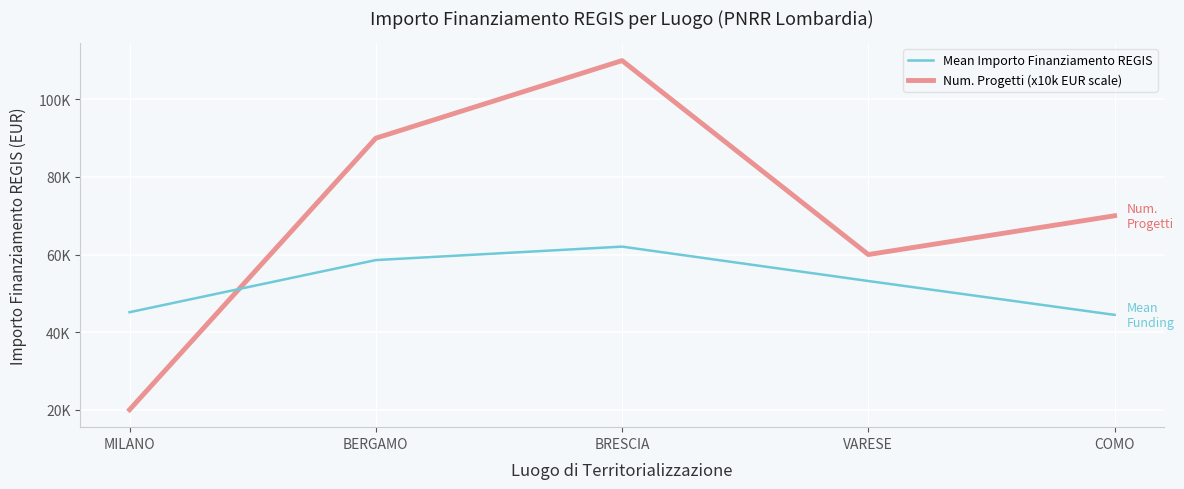

In Num. Progetti (x10k EUR scale), how many points are higher than both neighbors (excluding endpoints)?

1